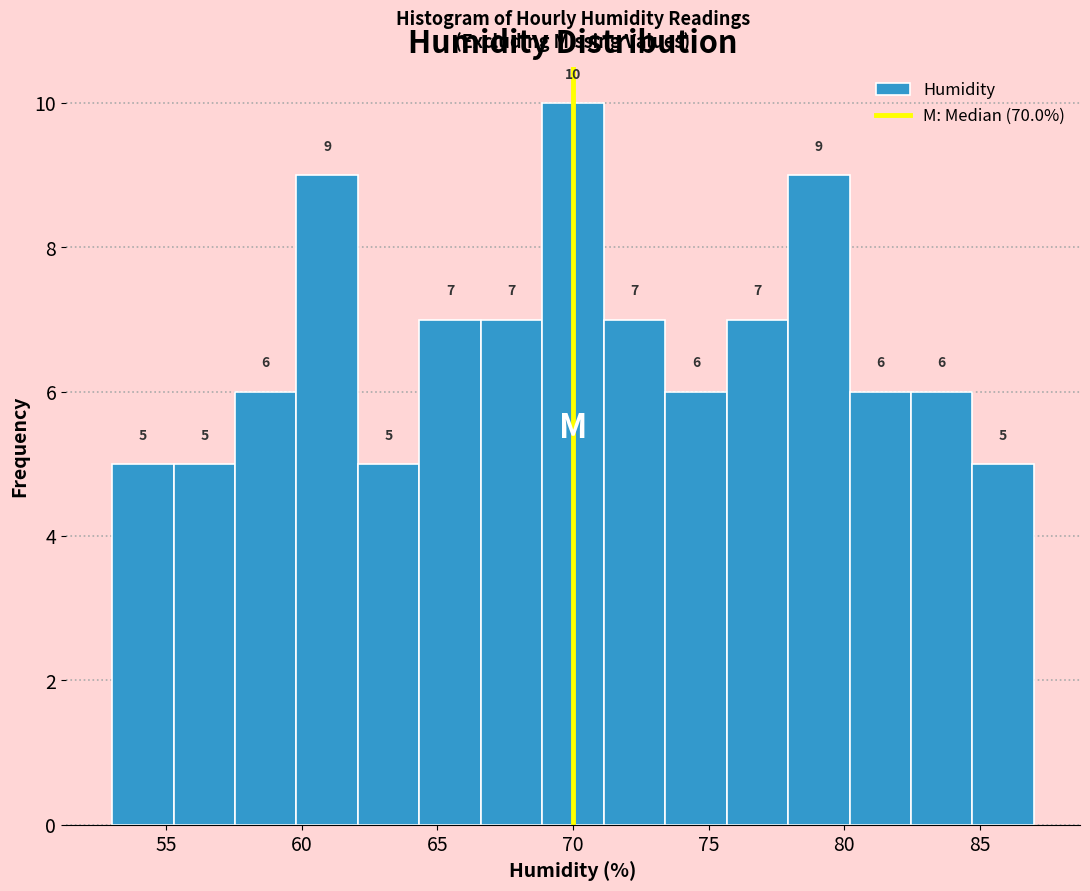

Reading left to right, transcribe this chart: for each bar, give the range it covers on the x-axis and its height. The bar edges are not printed on the chart, so give them approximately, as read against the axis.

53.0 to 55.5: 5
55.5 to 57.5: 5
57.5 to 60.0: 6
60.0 to 62.0: 9
62.0 to 64.5: 5
64.5 to 66.5: 7
66.5 to 69.0: 7
69.0 to 71.0: 10
71.0 to 73.5: 7
73.5 to 75.5: 6
75.5 to 78.0: 7
78.0 to 80.0: 9
80.0 to 82.5: 6
82.5 to 84.5: 6
84.5 to 87.0: 5